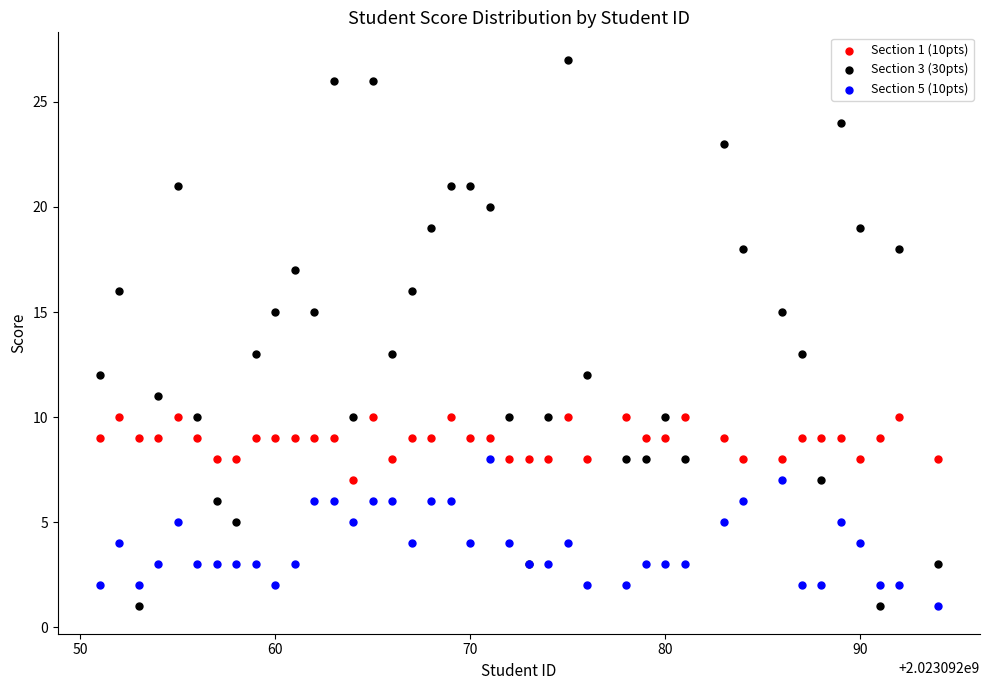

Which series has the widest spread of Y values?

Section 3 (30pts)